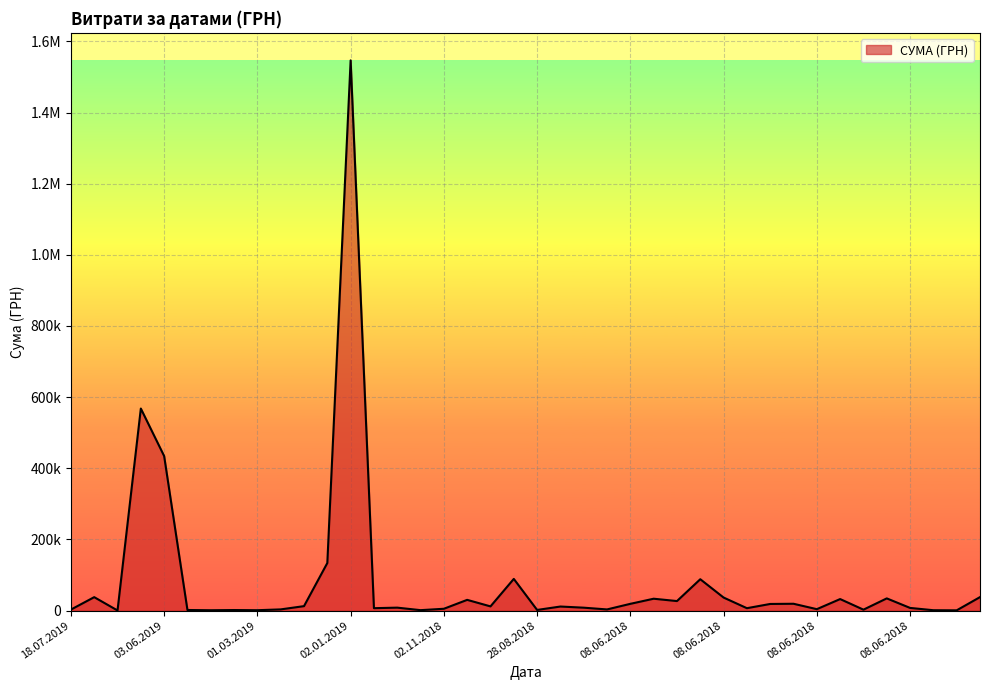

Does the chart have visible grid lines?

Yes